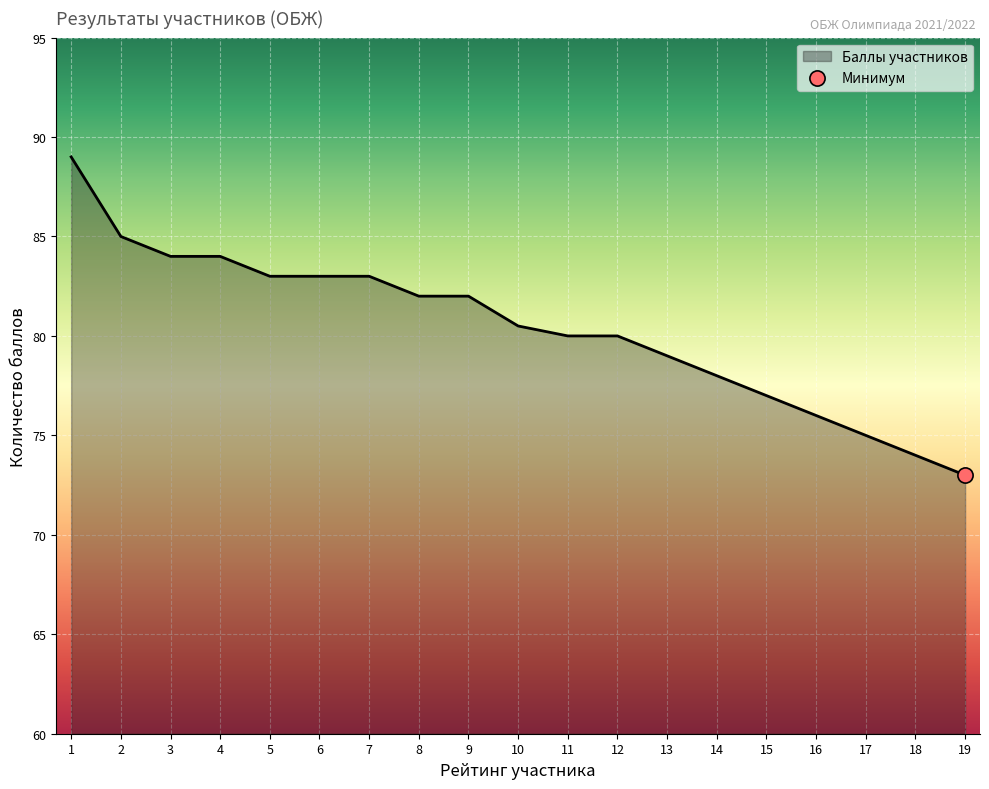

Which has a higher value, 19 or 12?

12